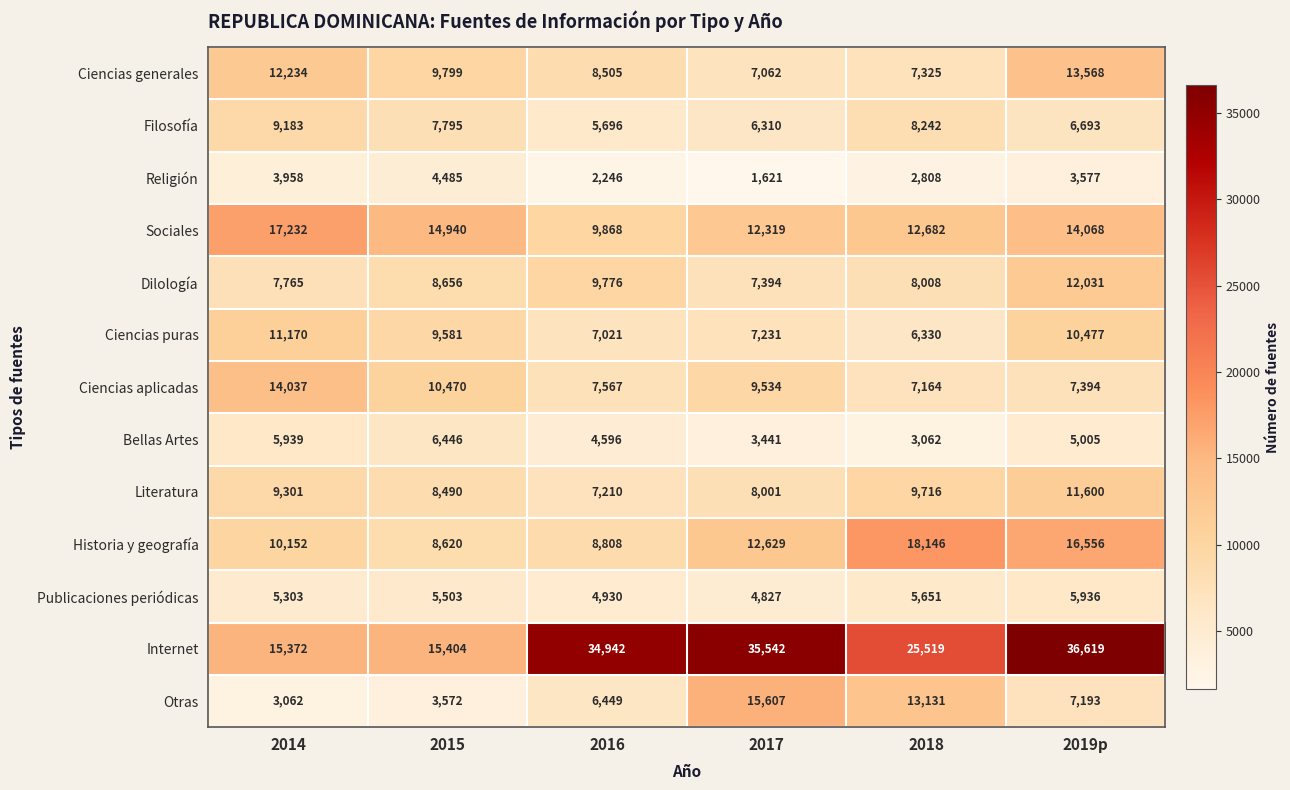

At which label does Historia y geografía reach its minimum?

2015